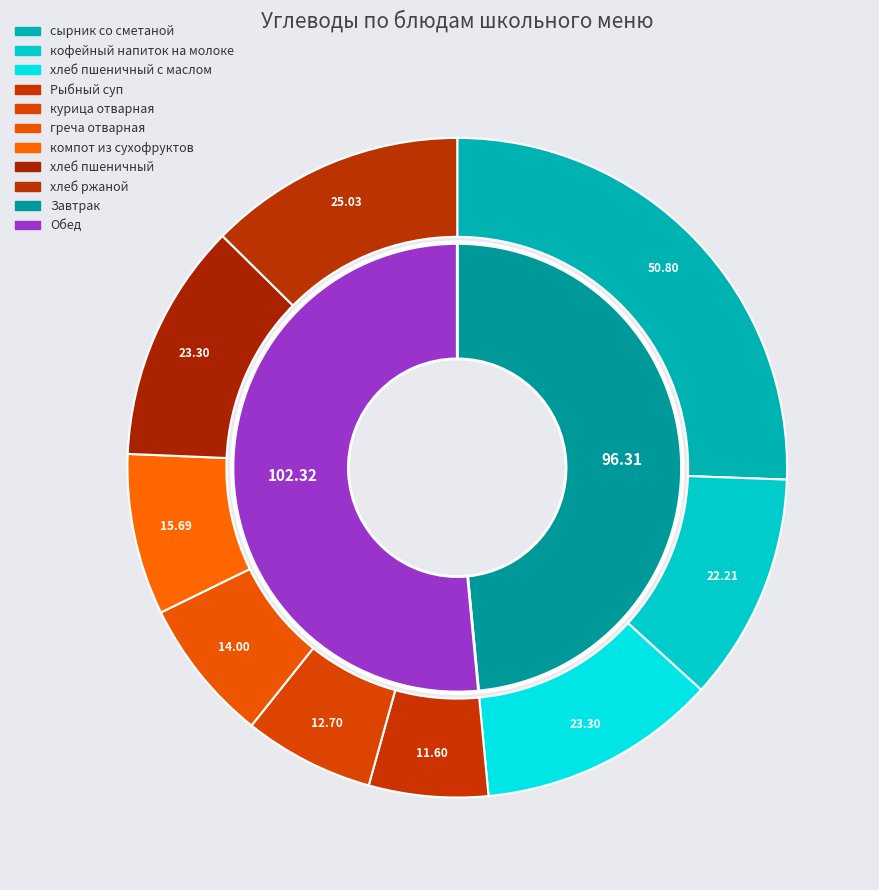

Is it true that компот из сухофруктов is 8% of the pie?

True